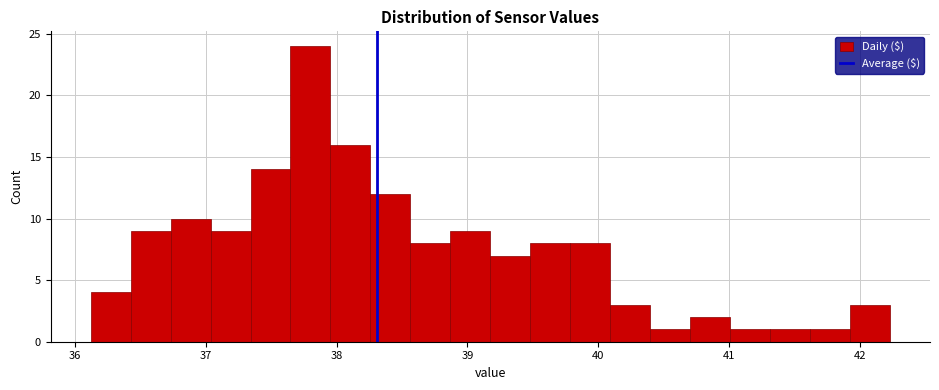

Read against the x-axis, roughly where is the centre of the tallest bar?

37.8